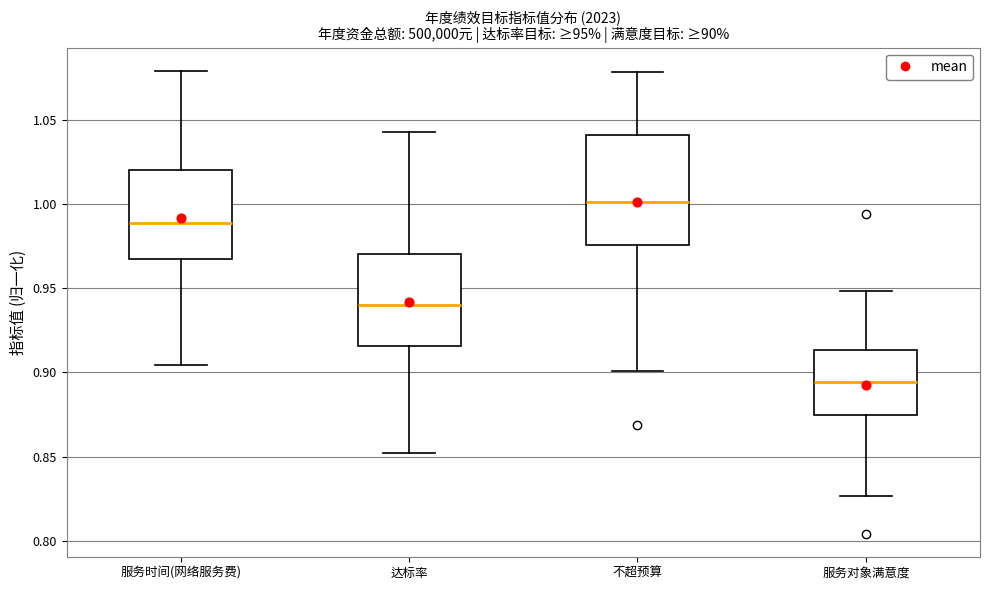

Reading left to right, read every box against the y-axis: the position of its median line, the range the box covers, and the ends of its whiskers. The values are not printed on the chart, so give them approximately, as read against the axis.

服务时间(网络服务费): median 0.990, box 0.970 to 1.020, whiskers 0.905 to 1.080
达标率: median 0.940, box 0.915 to 0.970, whiskers 0.850 to 1.045
不超预算: median 1.000, box 0.975 to 1.040, whiskers 0.900 to 1.080
服务对象满意度: median 0.895, box 0.875 to 0.915, whiskers 0.825 to 0.950